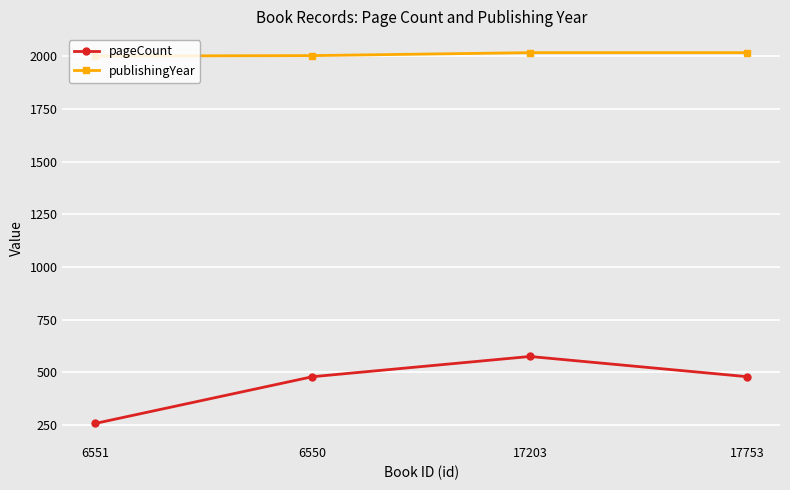

What is the total value across all series at 6550?

2484